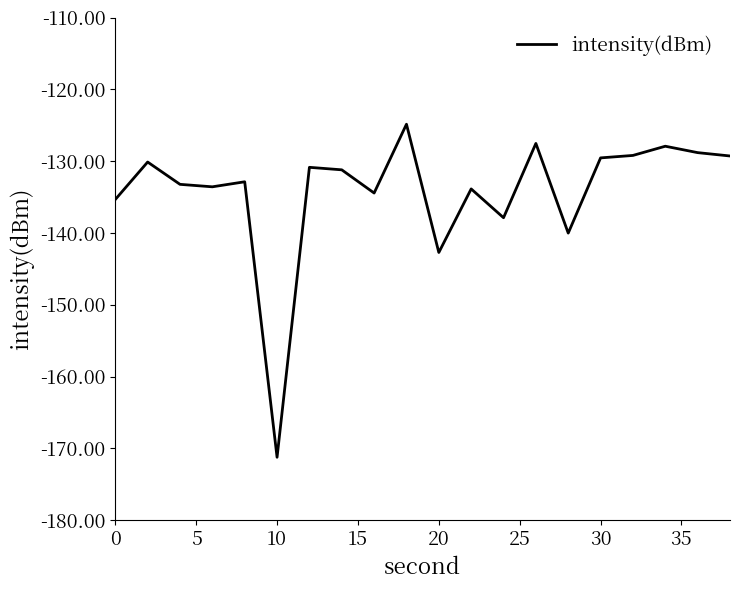

True or false: there are more than 2 points higher than both neighbors.

True